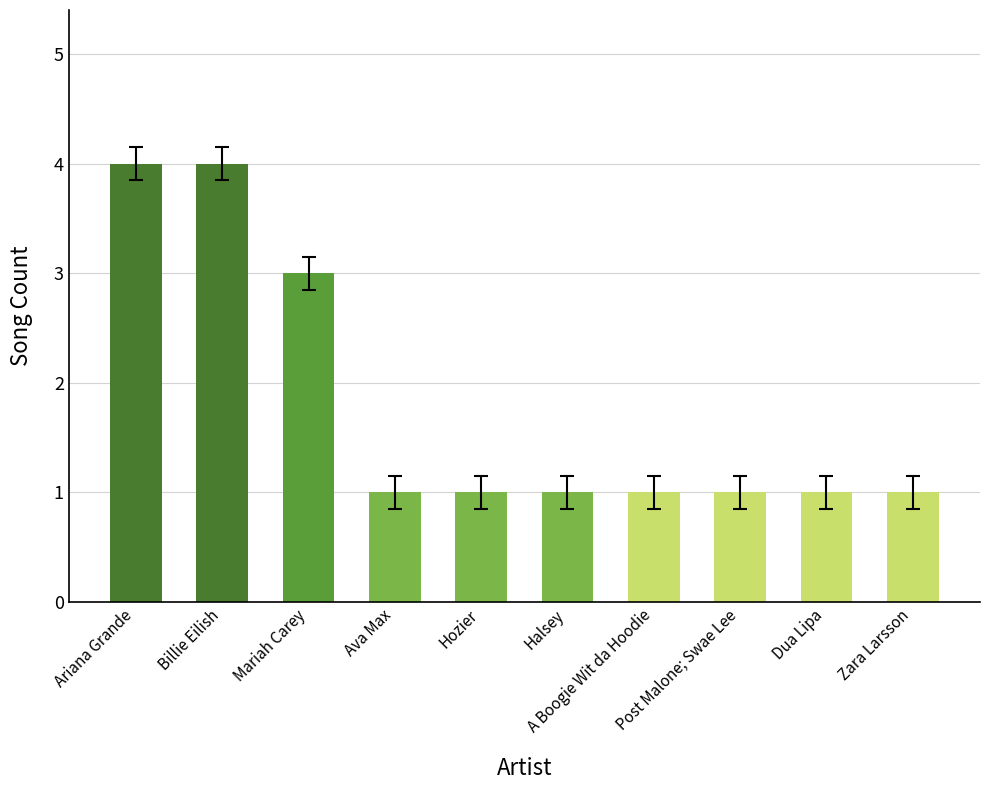

What position from the left is Dua Lipa?

9